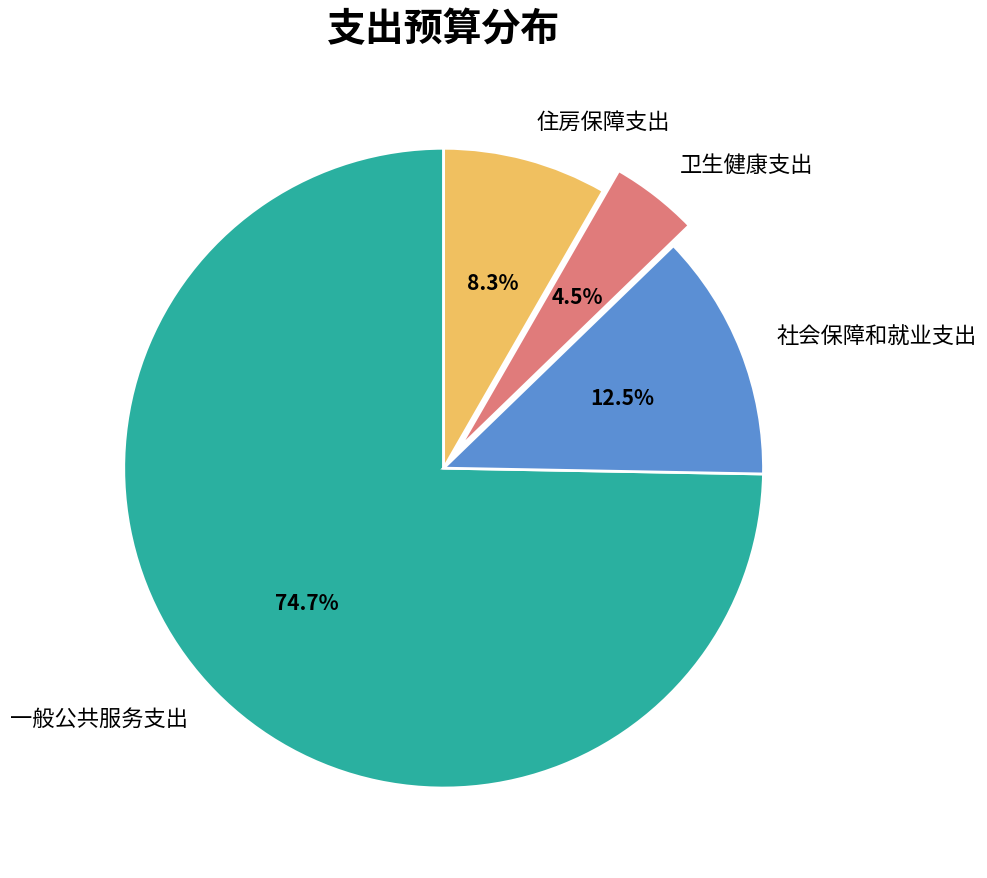

What is the majority slice?

一般公共服务支出